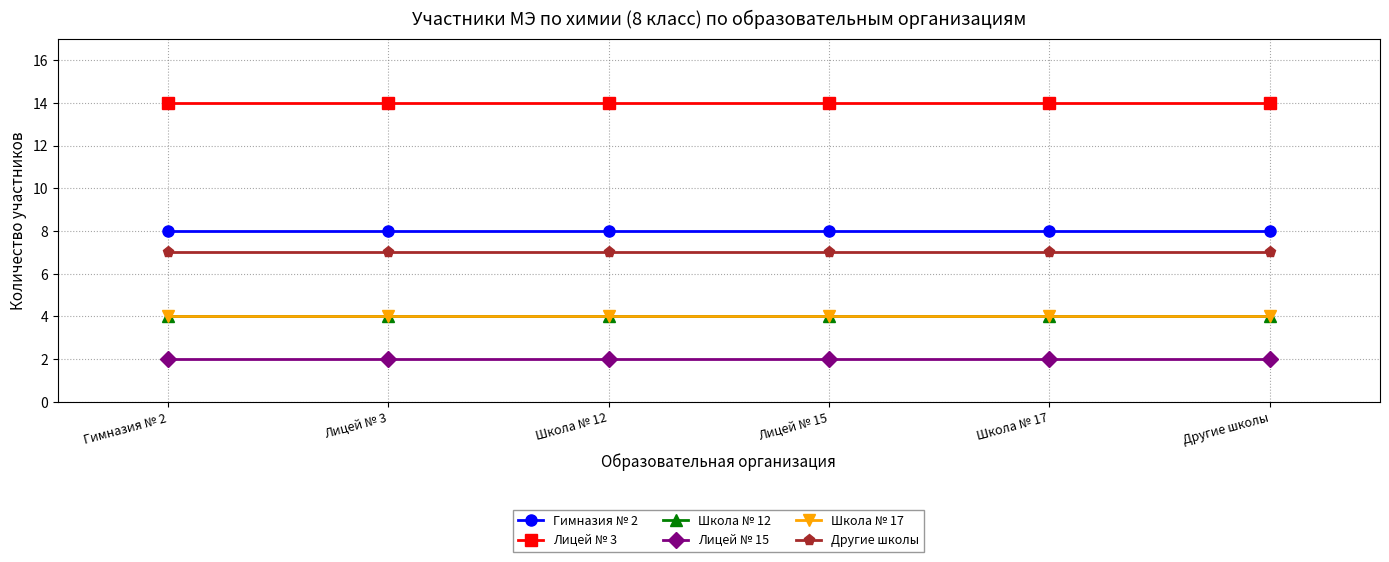

Does the chart have visible grid lines?

Yes